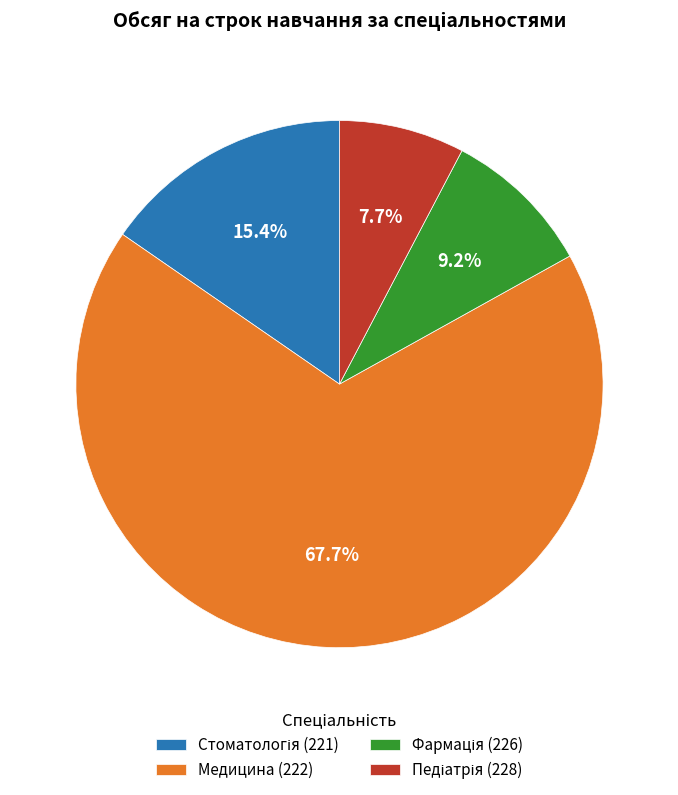

What is the largest slice in the pie chart?

Медицина (222)